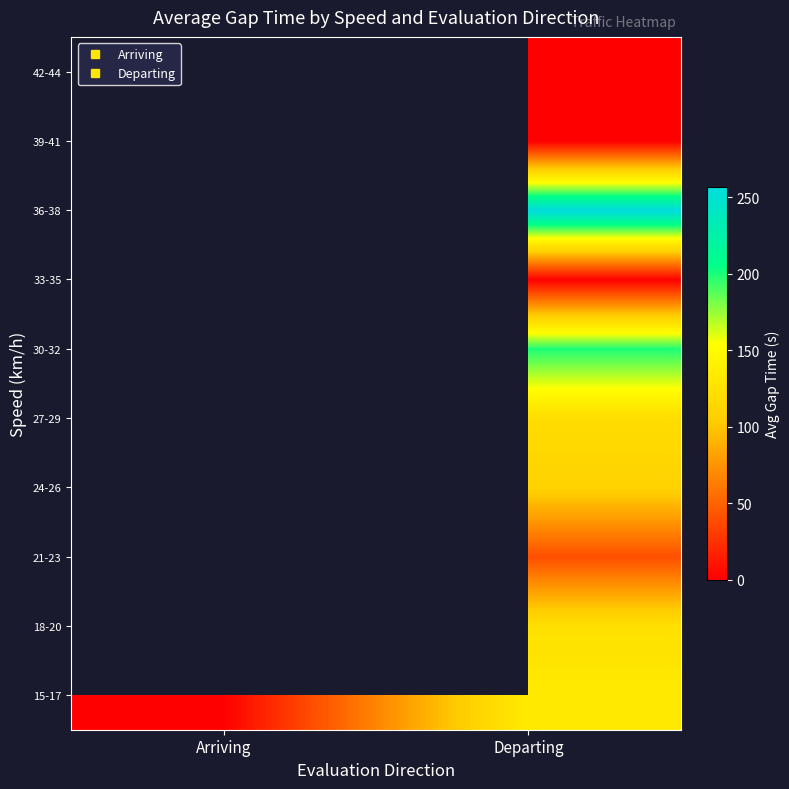

How many distinct data groups are displayed?

10